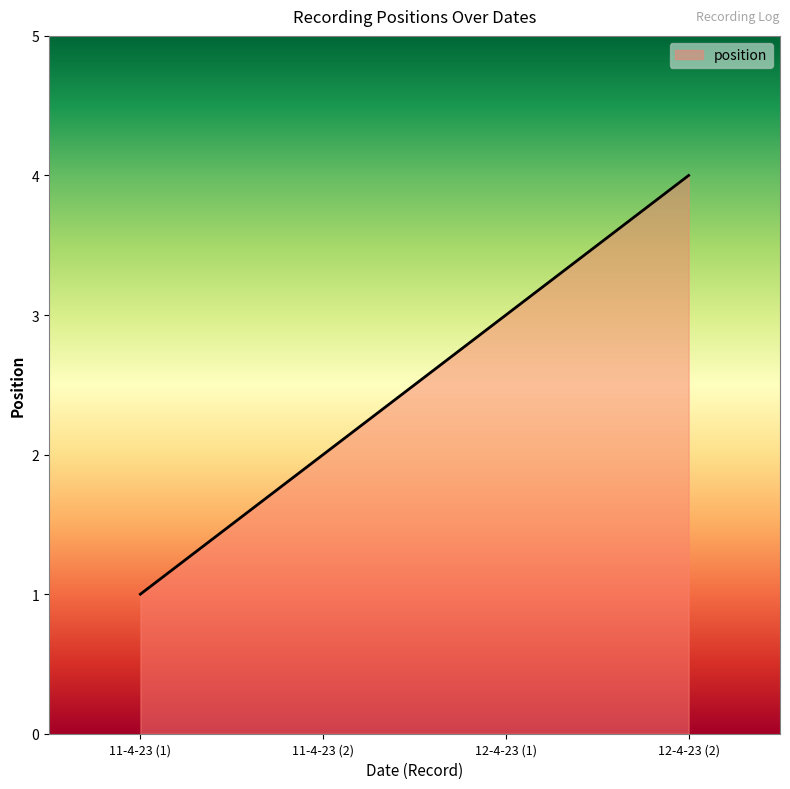

Approximately how many times larger is the value at 11-4-23 (2) compared to 11-4-23 (1)?

2.0